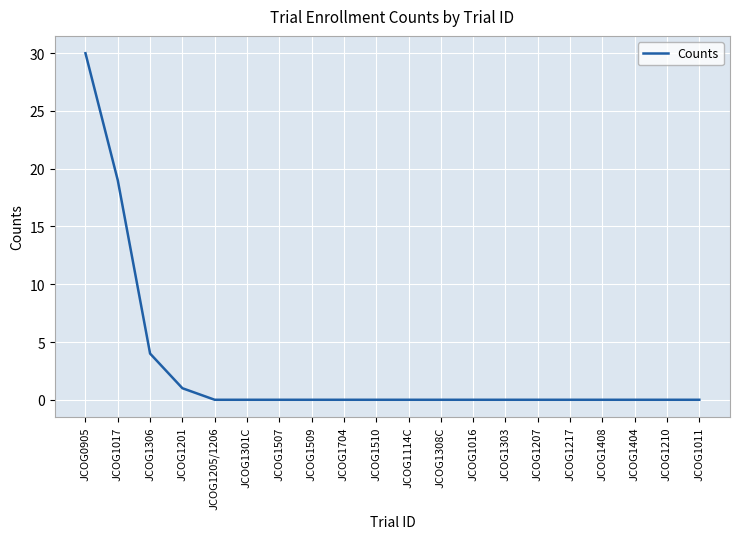

Reading left to right, transcribe all the data shown in this chart.

30	19	4	1	0	0	0	0	0	0	0	0	0	0	0	0	0	0	0	0